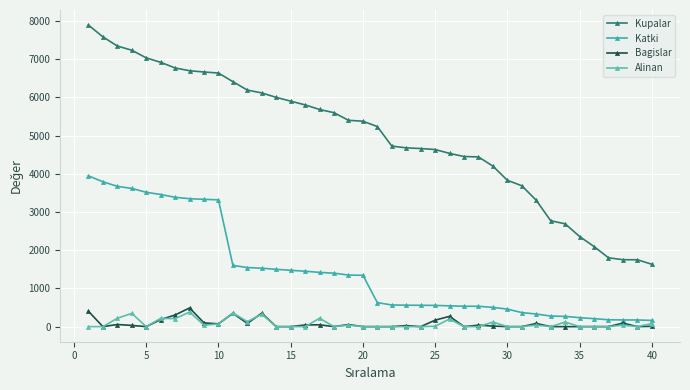

Does the chart have visible grid lines?

Yes